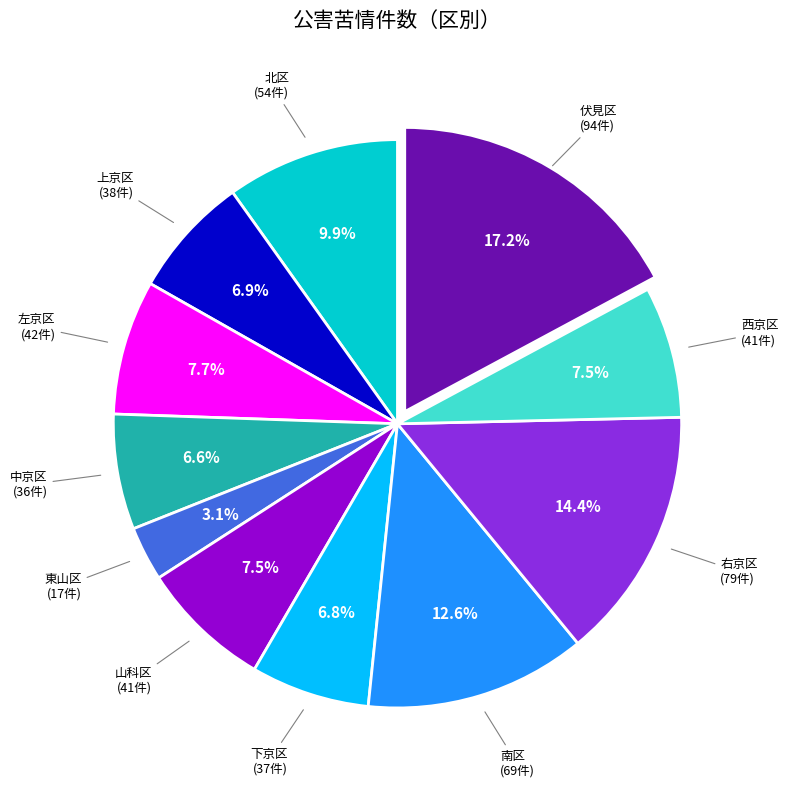

Is there a majority slice in this chart?

No